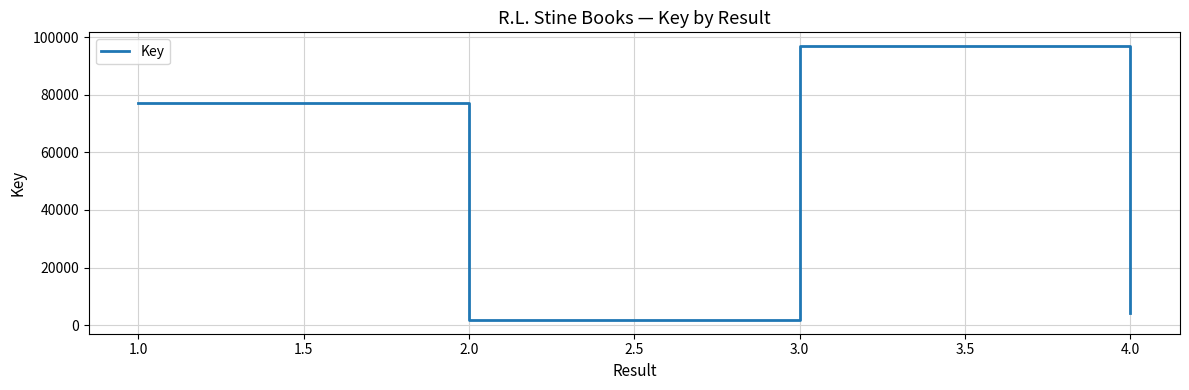

Rank the categories by value from lowest to highest.

2.0, 4.0, 1.0, 3.0